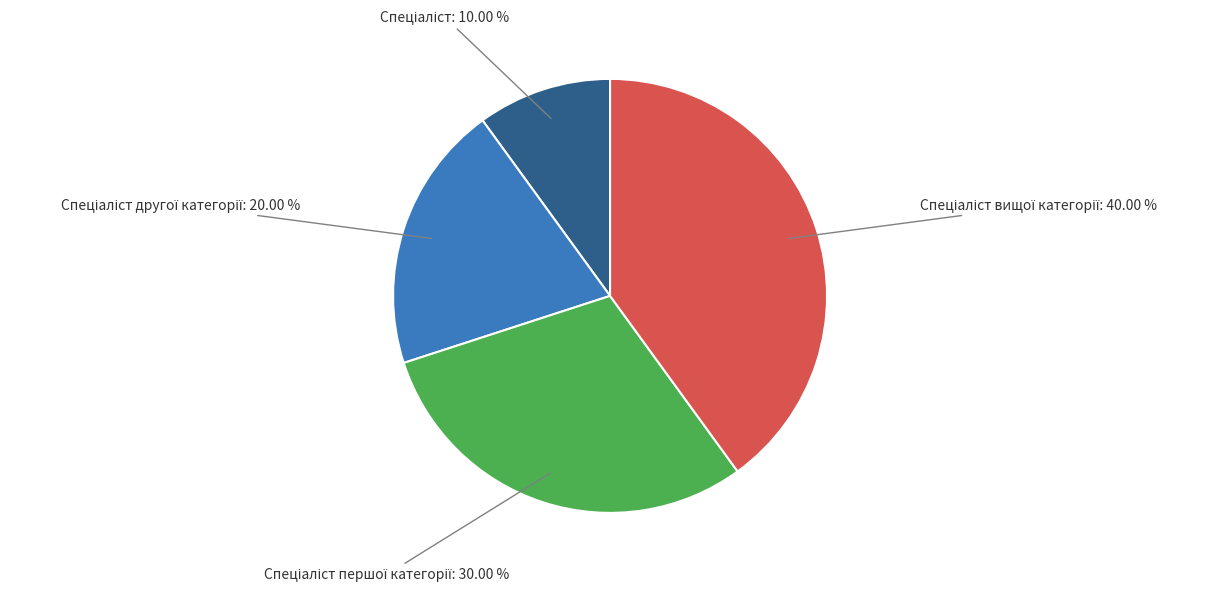

Is there a majority slice in this chart?

No